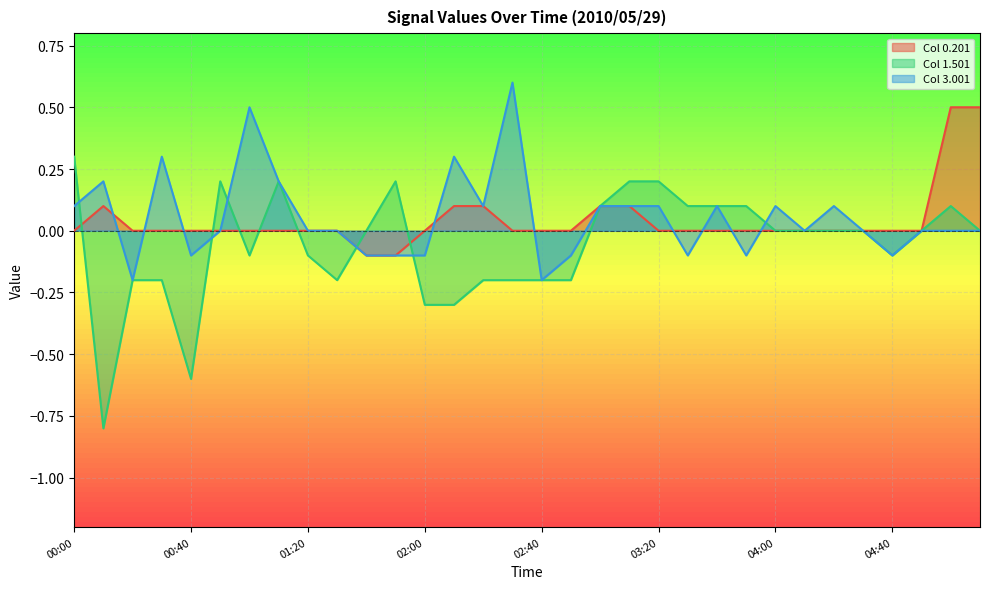

At which label does 0.201 reach its peak?

05:00